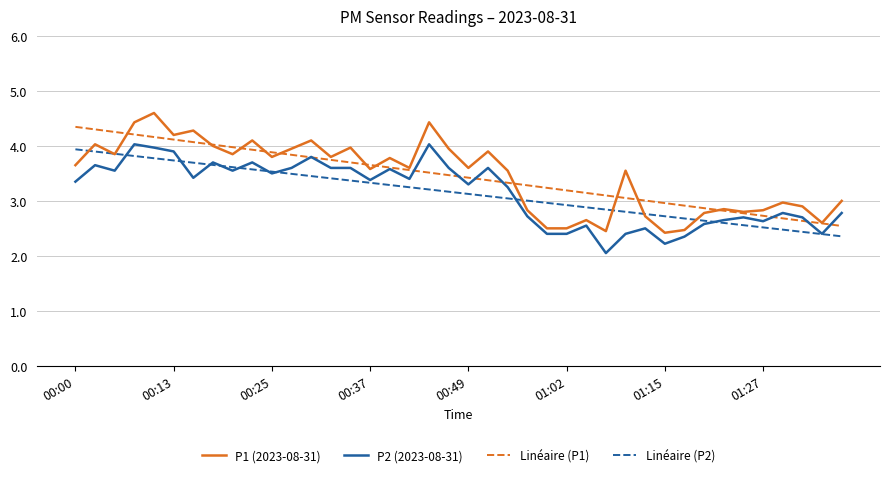

What is the maximum value shown in the chart?

4.6